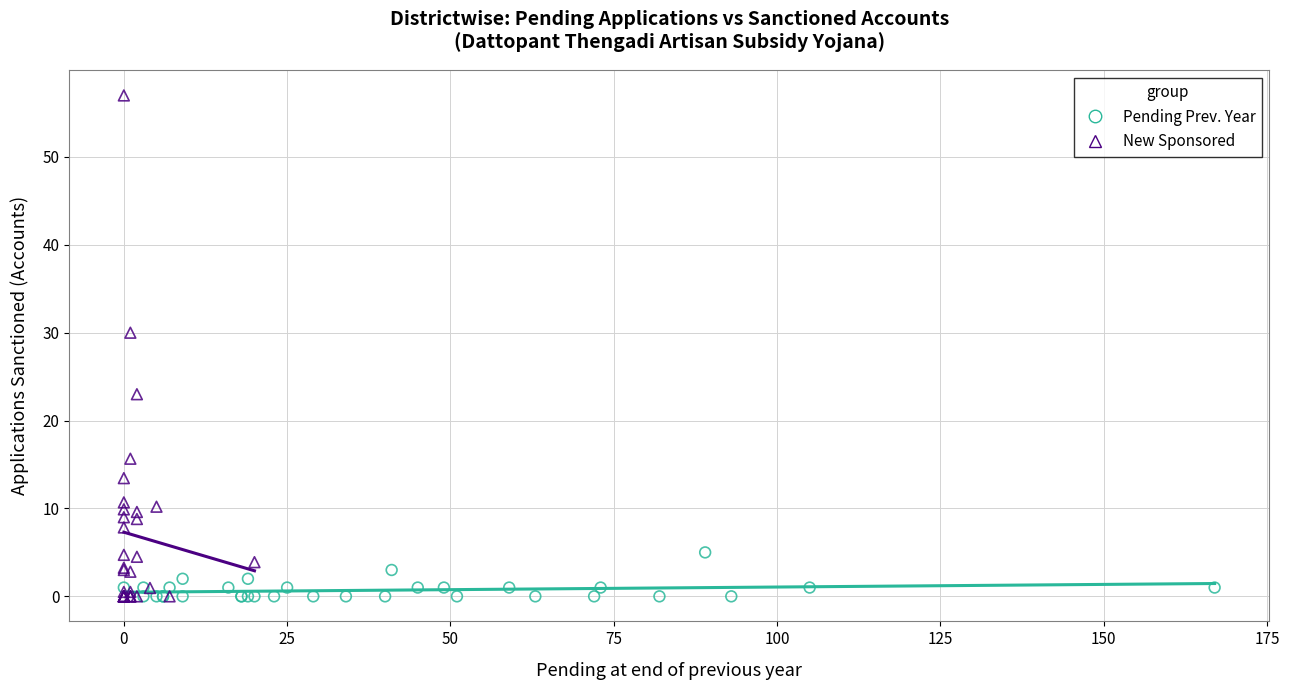

Which series has the widest spread of Y values?

New Sponsored